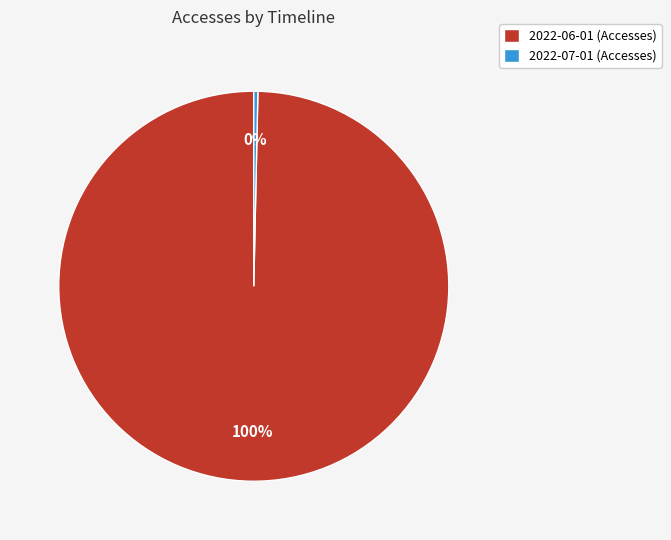

Does 2022-06-01 account for over 50% of the chart?

Yes